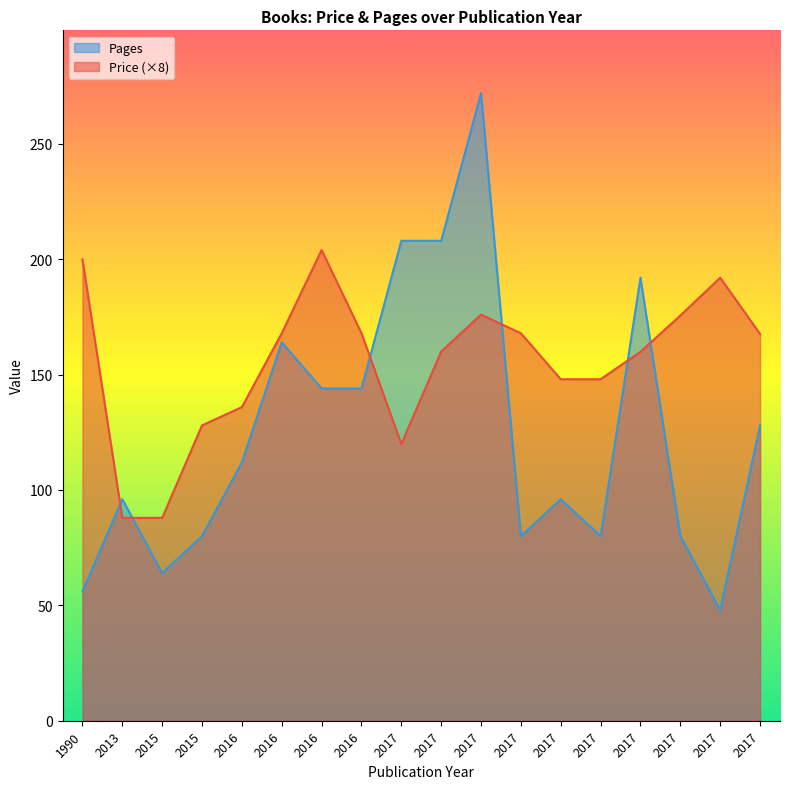

Where do Pages and Price first cross each other?

1990 and 2013